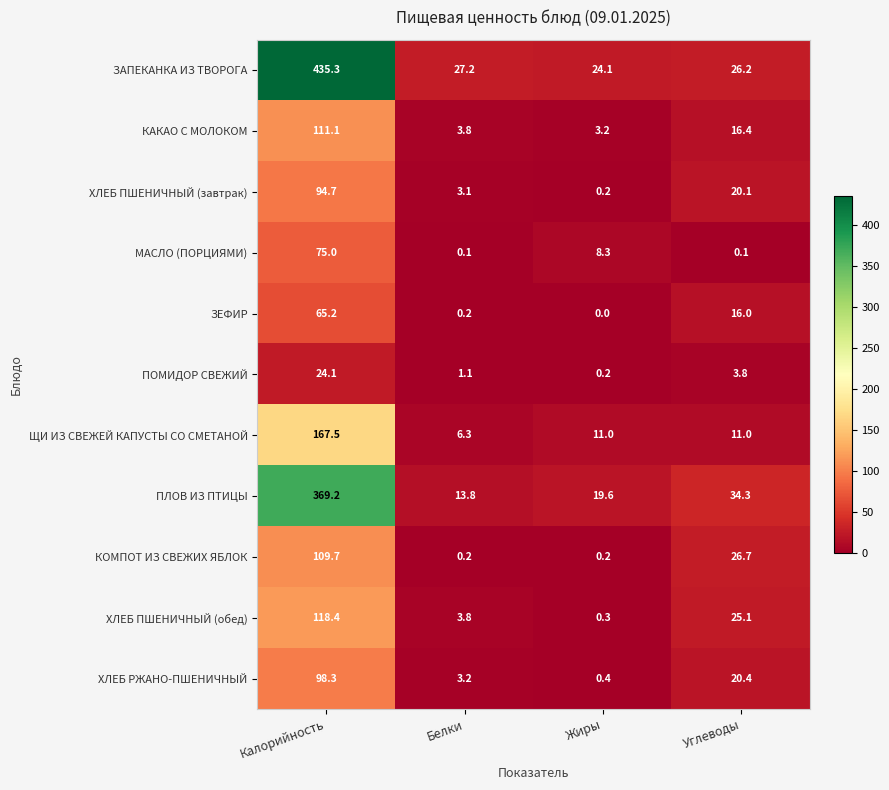

At which label does ЗЕФИР reach its minimum?

Жиры